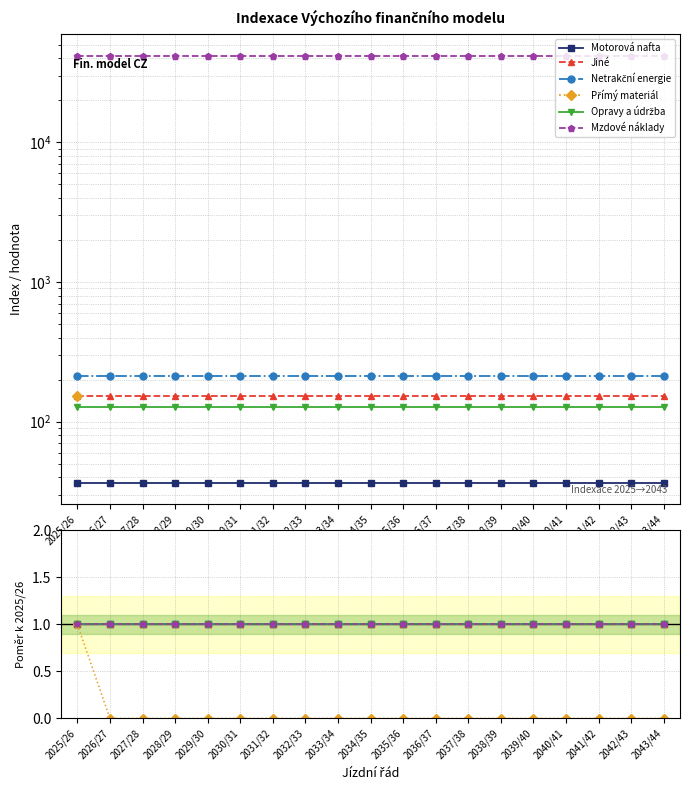

Reading left to right, list all the values displayed in this chart.

Motorová nafta: 1	1	1	1	1	1	1	1	1	1	1	1	1	1	1	1	1	1	1
Jiné: 1	1	1	1	1	1	1	1	1	1	1	1	1	1	1	1	1	1	1
Netrakční energie: 1	1	1	1	1	1	1	1	1	1	1	1	1	1	1	1	1	1	1
Přímý materiál: 1	0	0	0	0	0	0	0	0	0	0	0	0	0	0	0	0	0	0
Opravy a údržba: 1	1	1	1	1	1	1	1	1	1	1	1	1	1	1	1	1	1	1
Mzdové náklady: 1	1	1	1	1	1	1	1	1	1	1	1	1	1	1	1	1	1	1